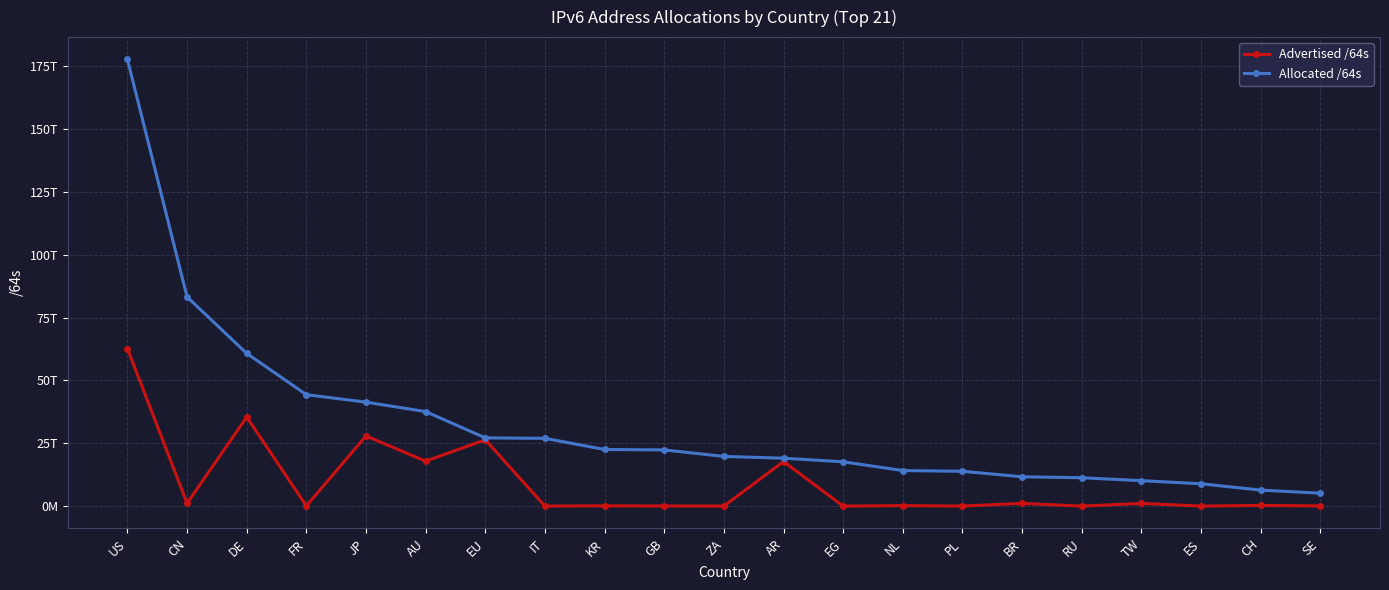

Which series changed the most between AU and KR?

Advertised /64s